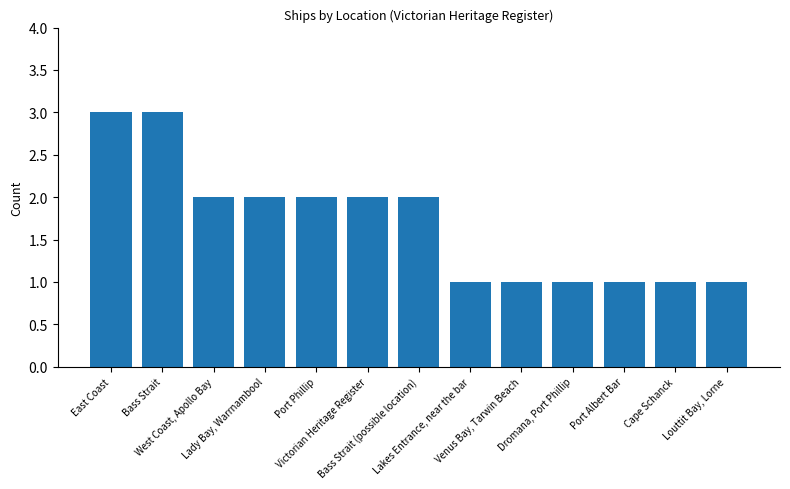

Count the values in the range 1 to 2.

11